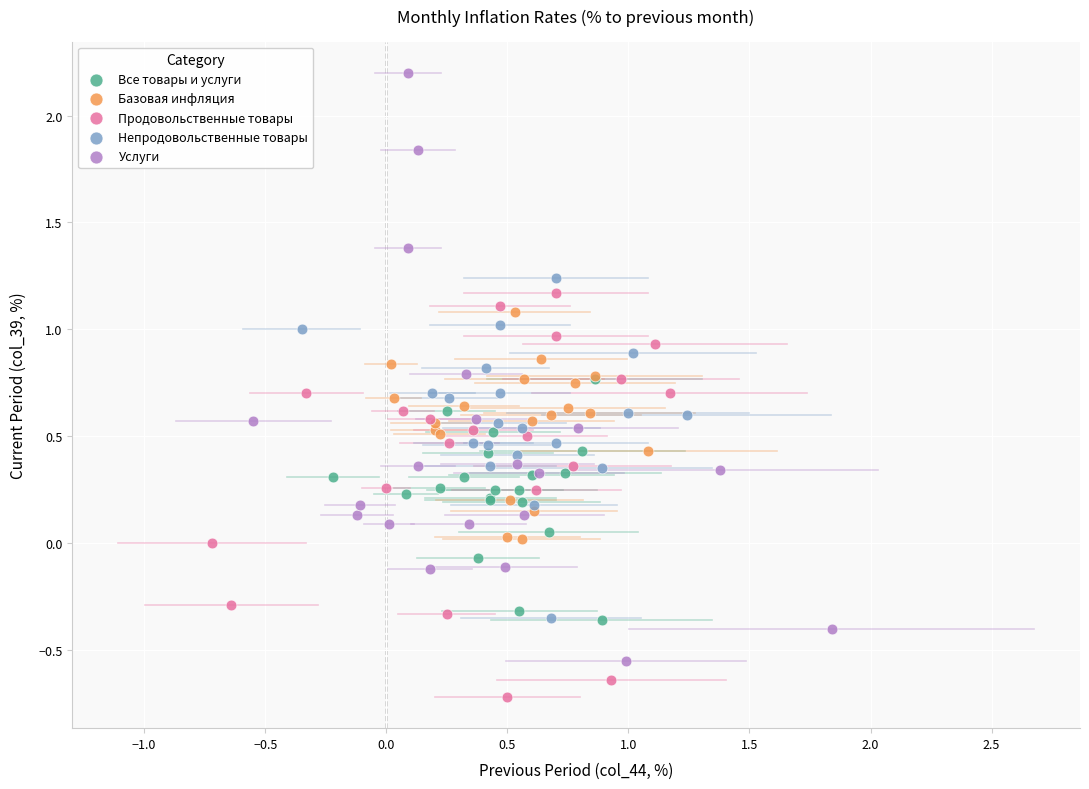

Which series has the widest spread of Y values?

Услуги